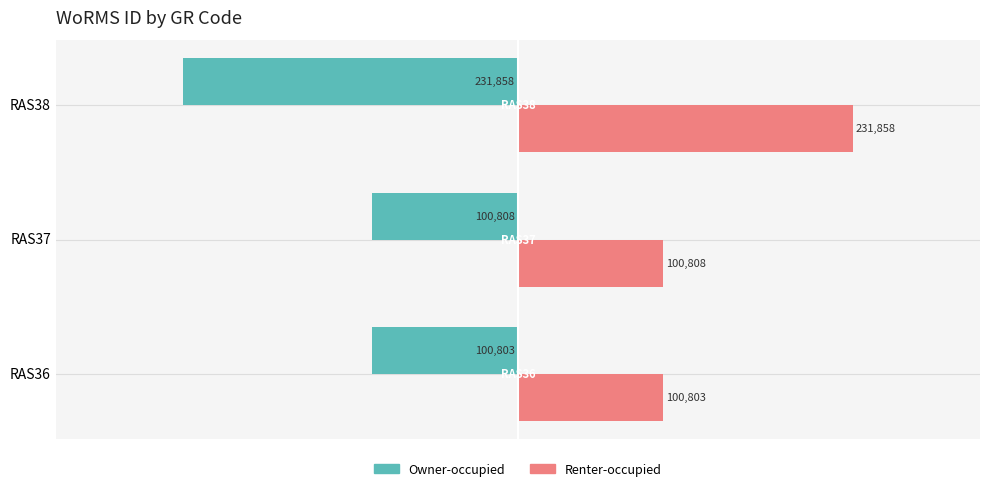

What is the greatest value displayed?

231858